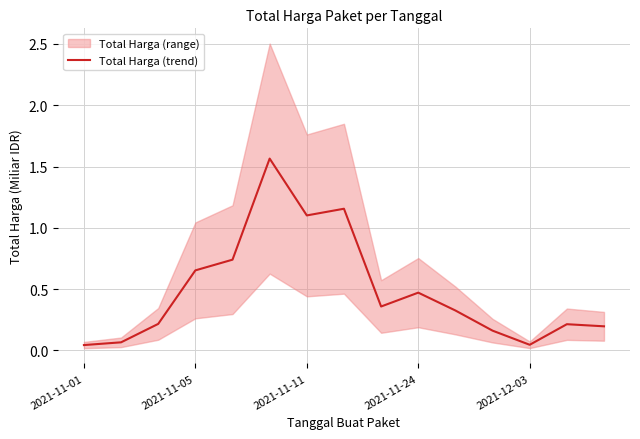

Does the chart have visible grid lines?

Yes